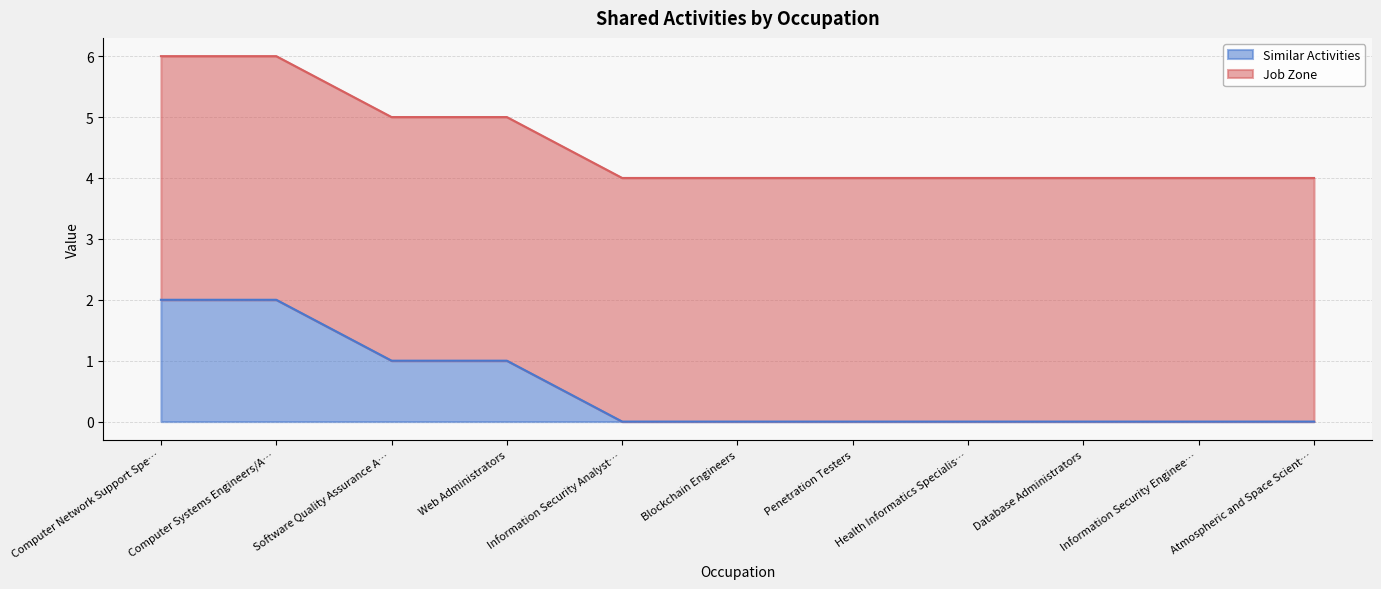

Is it true that Similar Activities equals 0 at Computer Network Support Spe…?

False